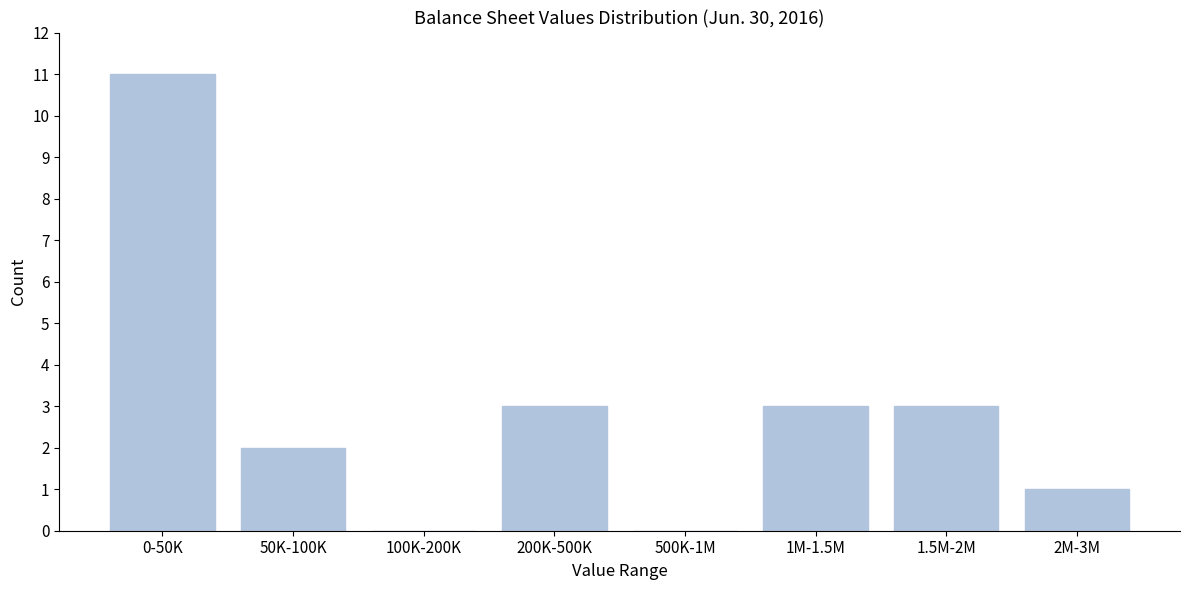

Reading left to right, extract all data points from this chart.

0-50K=11	50K-100K=2	100K-200K=0	200K-500K=3	500K-1M=0	1M-1.5M=3	1.5M-2M=3	2M-3M=1